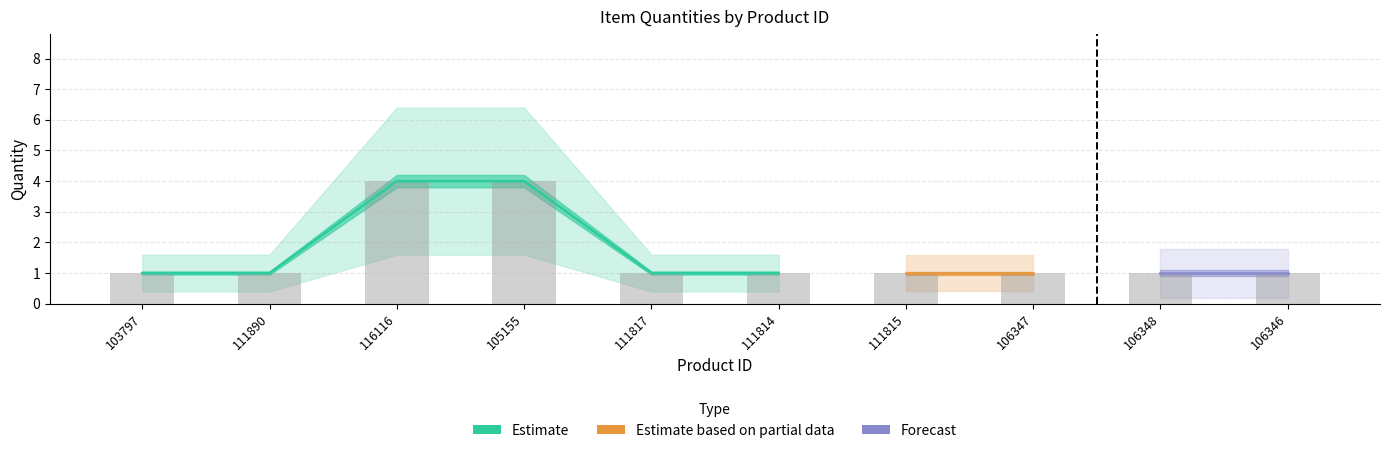

List the labels in order of value, smallest first.

103797, 111890, 111817, 111814, 111815, 106347, 106348, 106346, 116116, 105155